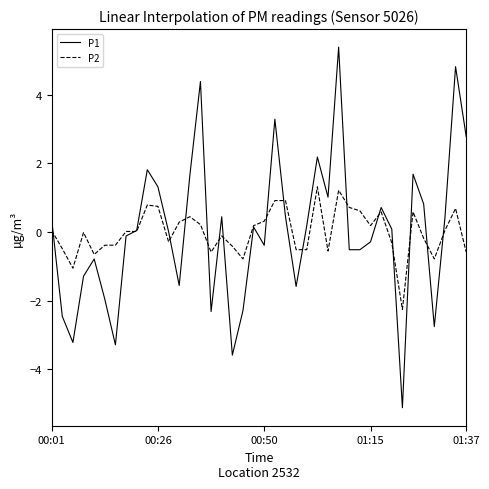

What is the highest value of the P1 series?

5.4